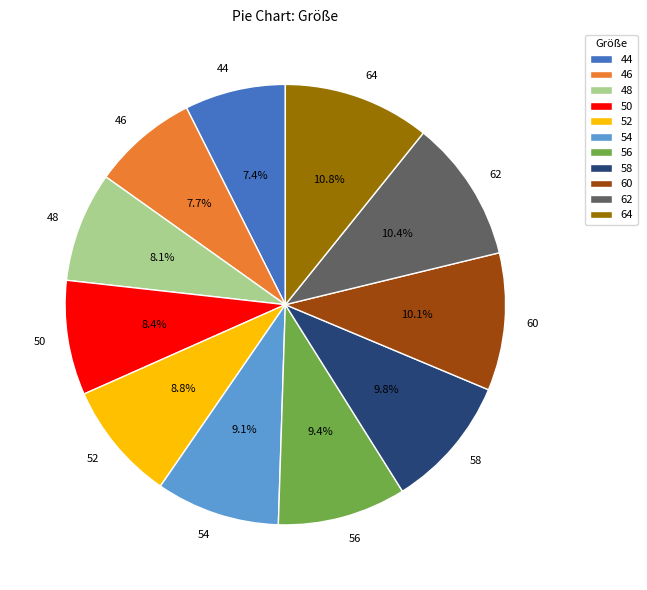

Does 44 account for over 50% of the chart?

No